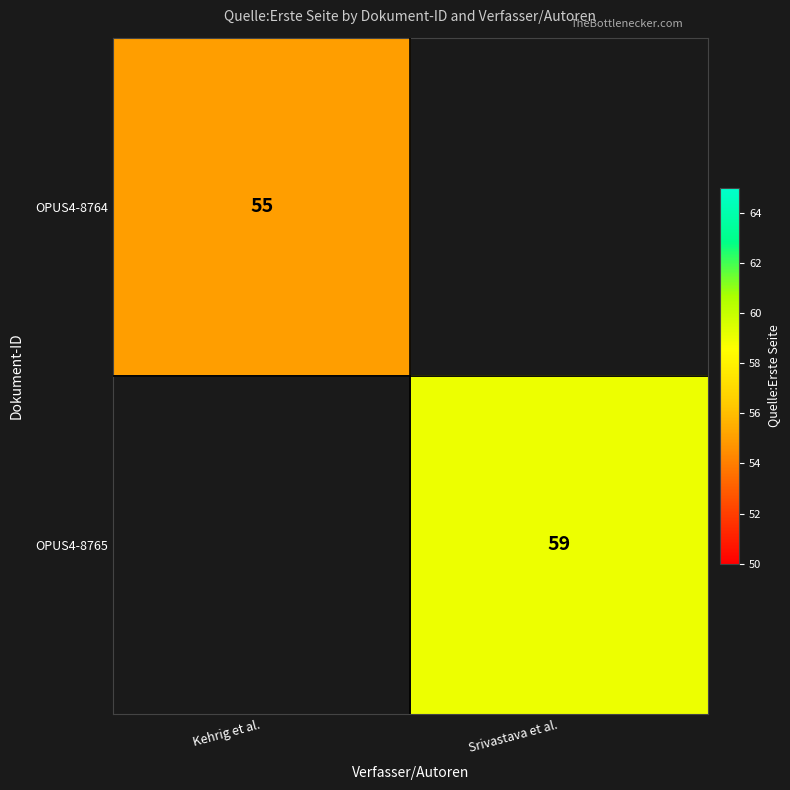

At how many categories does at least one series exceed 58?

1